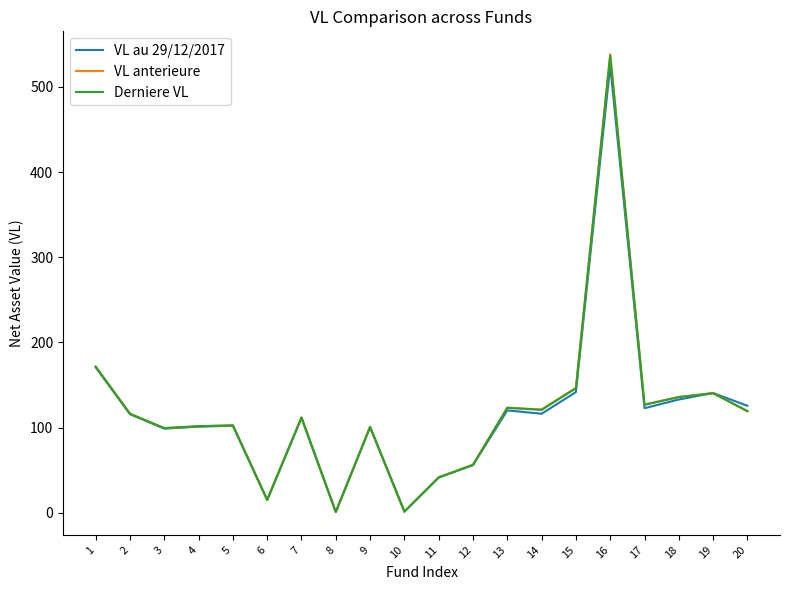

What is the difference between the maximum and second lowest values in the VL au 29/12/2017 series?

523.3